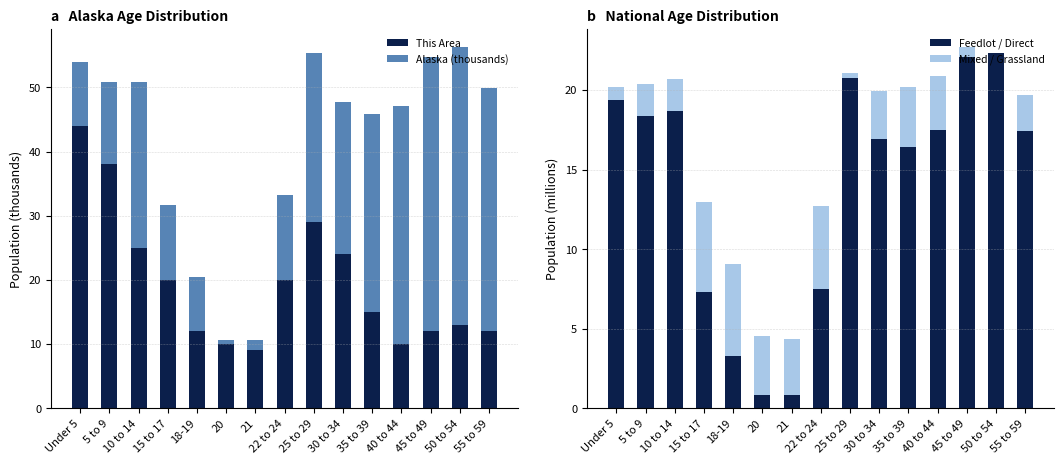

List the labels in order of Feedlot / Direct value, largest first.

50 to 54, 45 to 49, 25 to 29, Under 5, 10 to 14, 5 to 9, 40 to 44, 55 to 59, 30 to 34, 35 to 39, 22 to 24, 15 to 17, 18-19, 20, 21